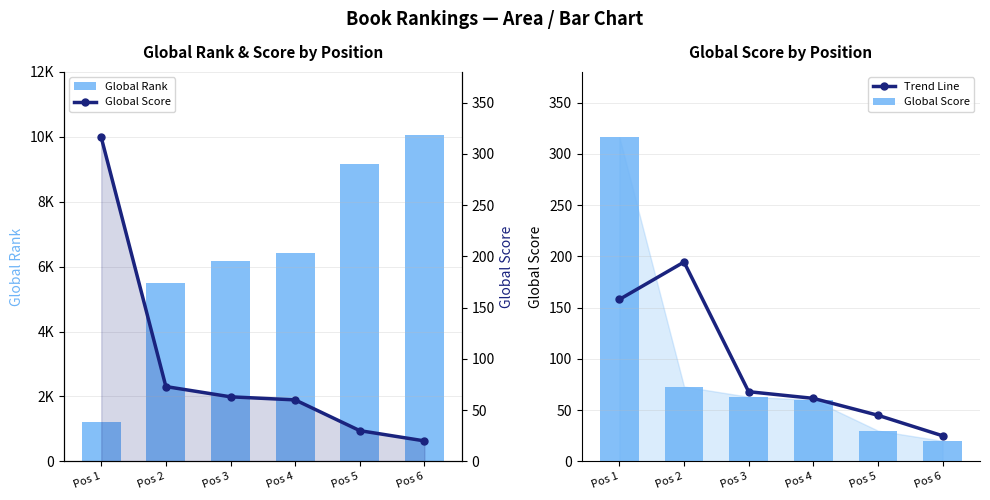

What is the sum of the Global Score values at Pos 4 and Pos 2?

133.0